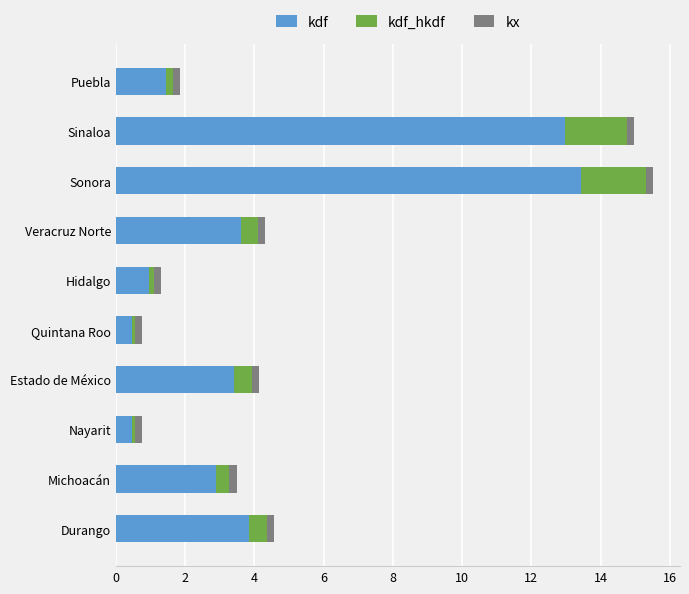

What is the maximum value for kdf?

13.4